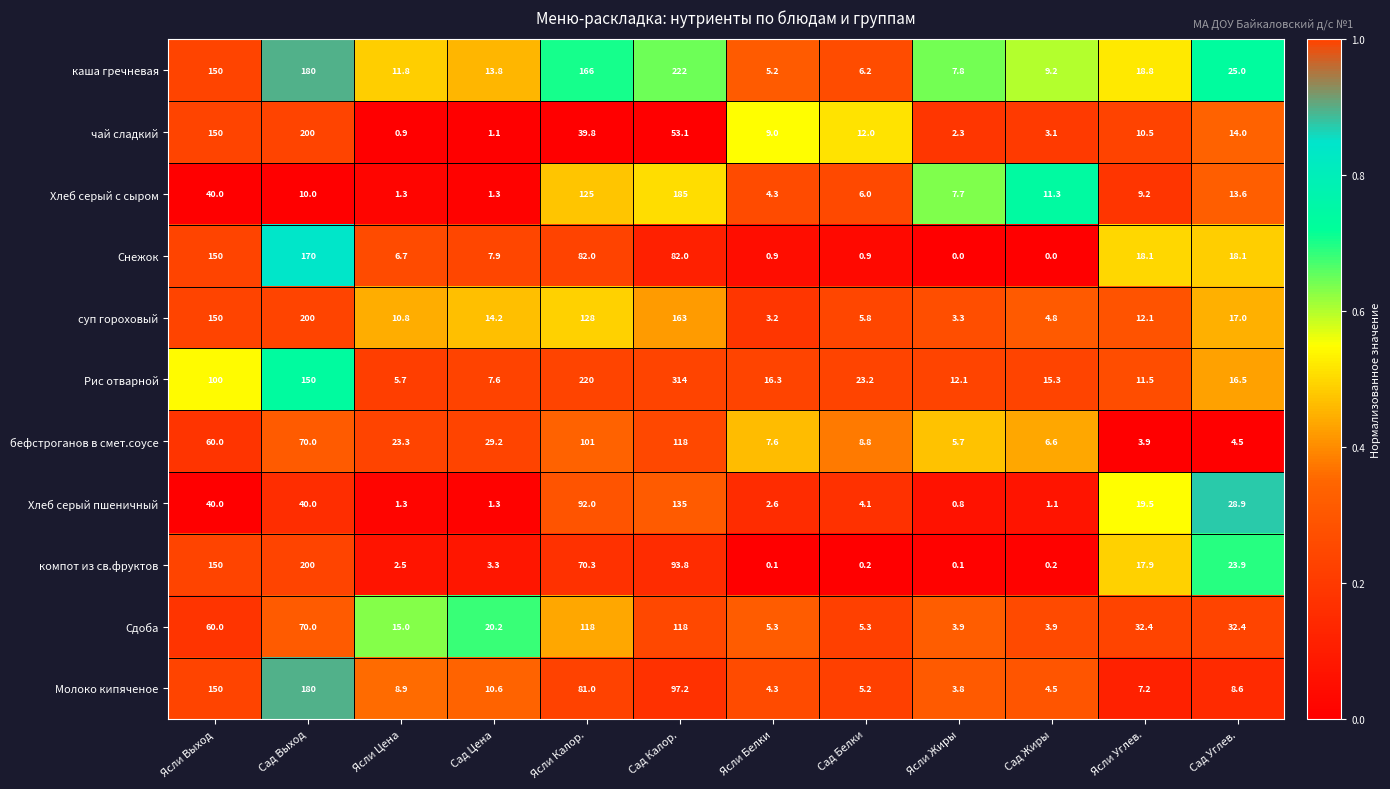

Which series has the largest total across all categories?

Рис отварной